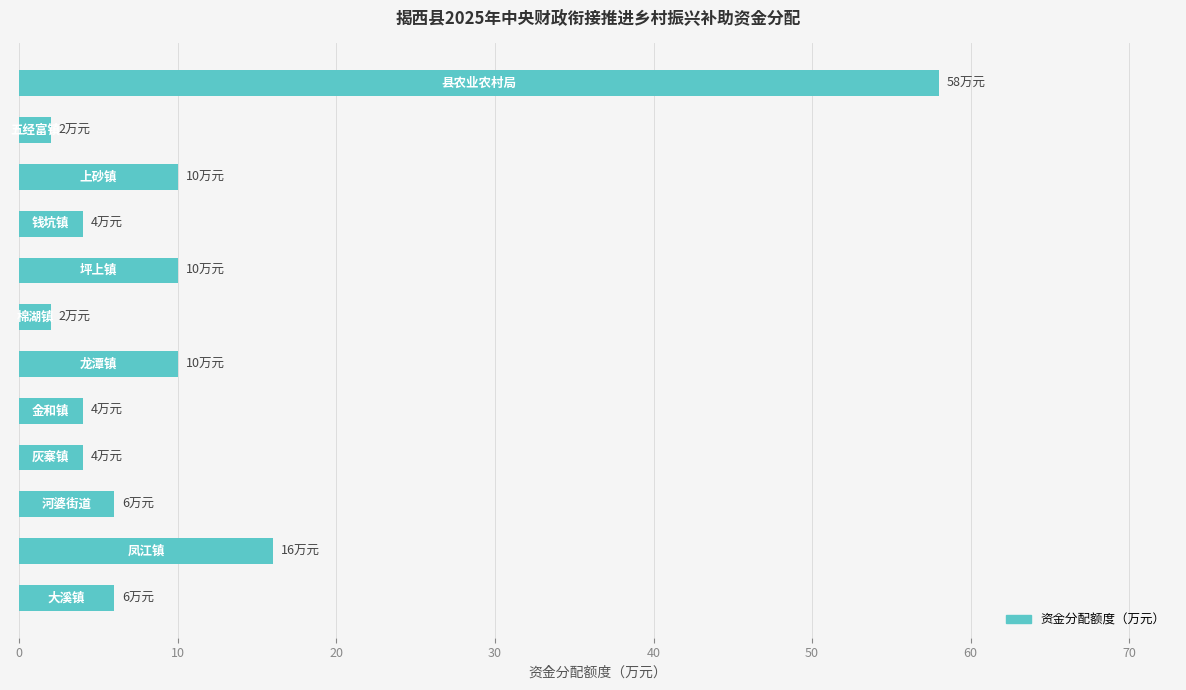

Are the bars grouped side by side (vs. stacked)?

No